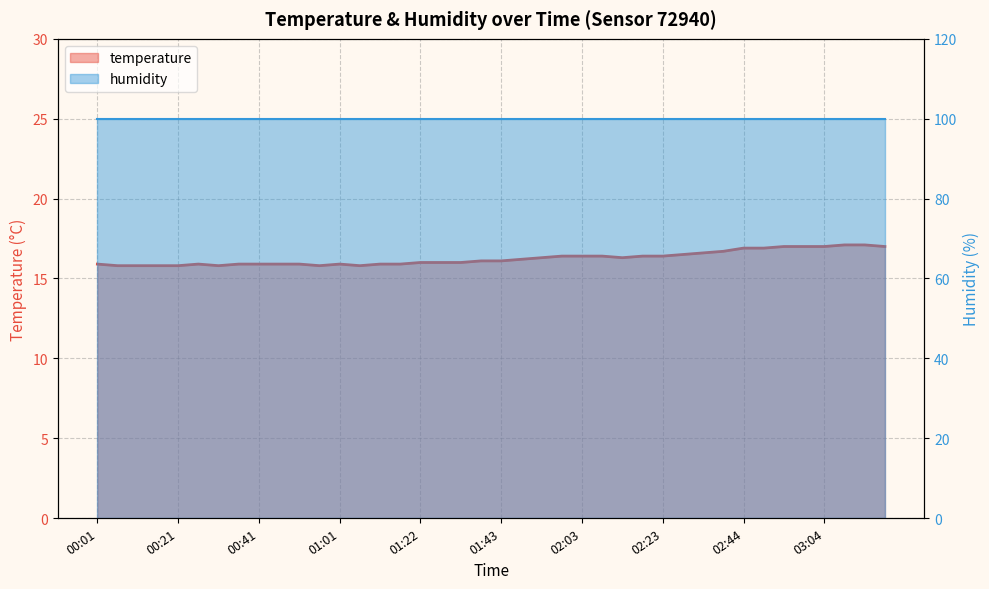

Count the number of values greater than 16.

21